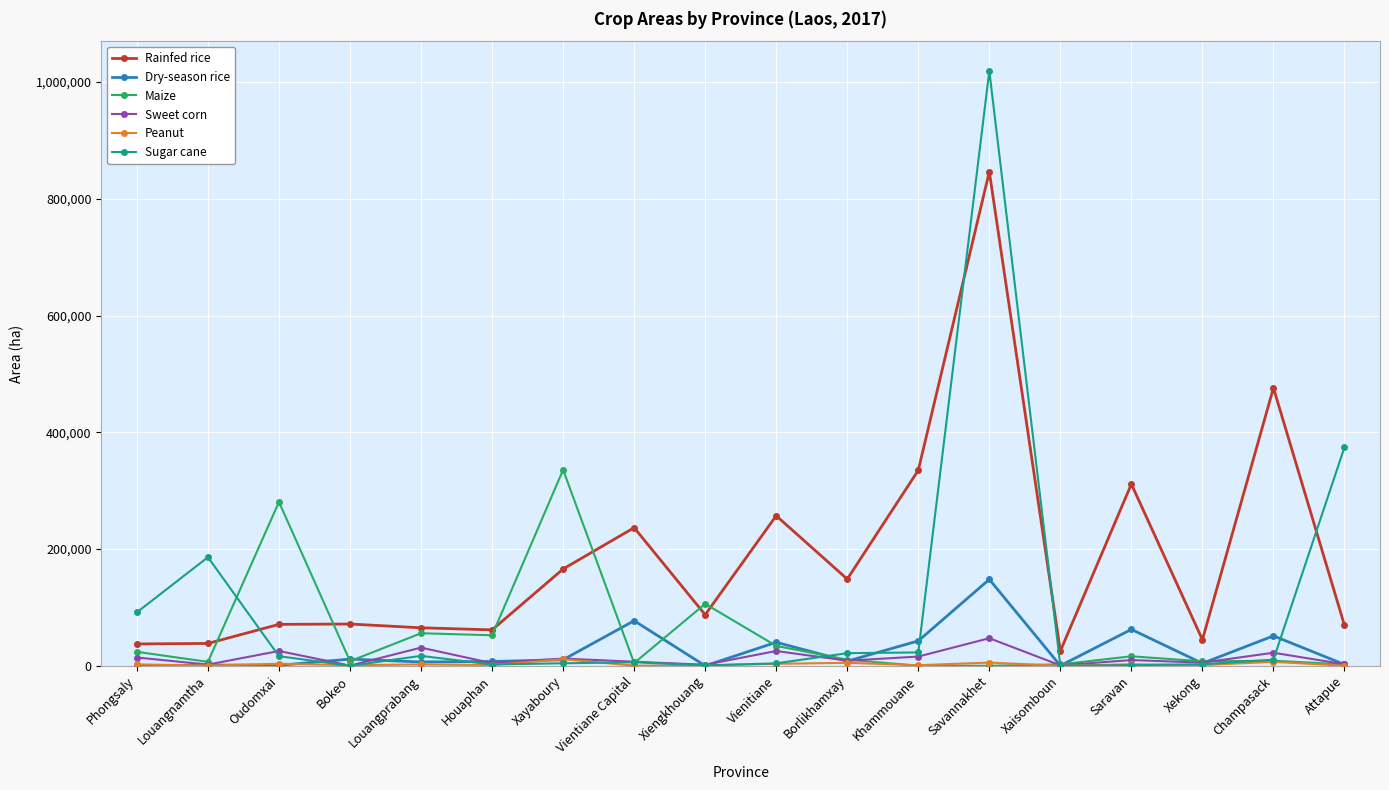

Which series has the largest total across all categories?

Rainfed rice